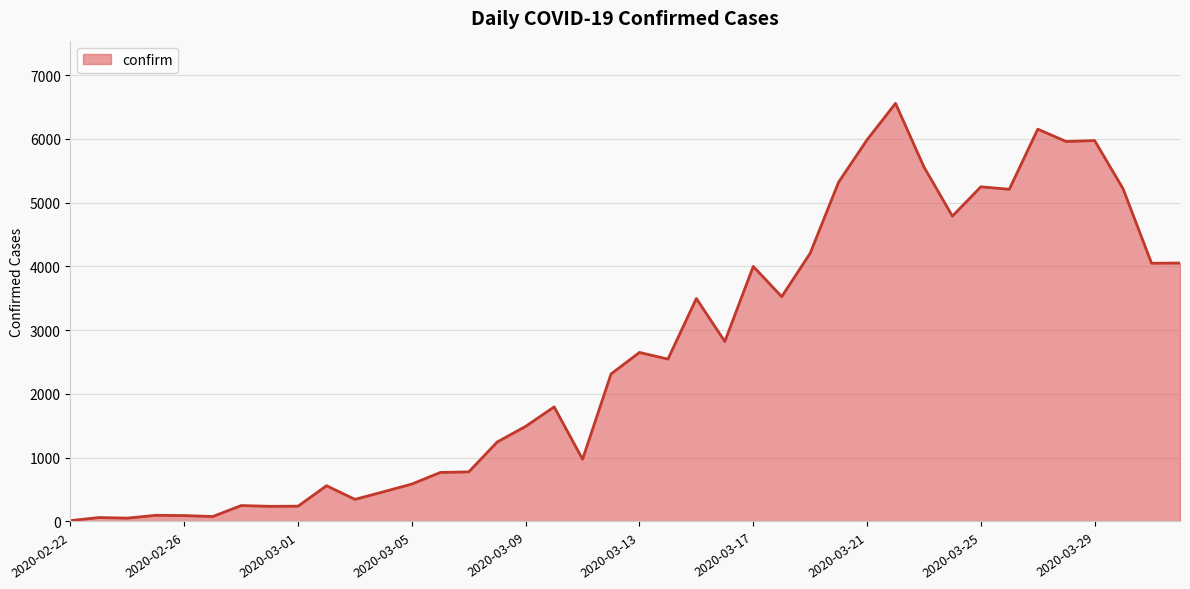

What is the difference between the maximum and minimum values?

6543